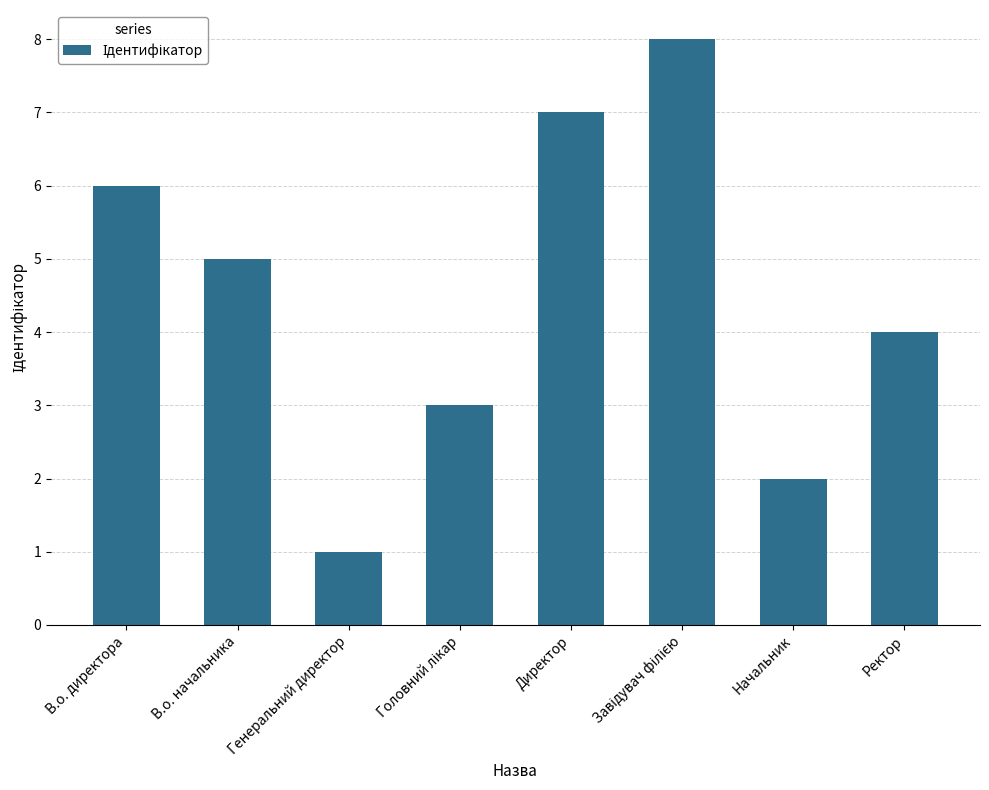

What is the difference between the maximum and minimum values?

7